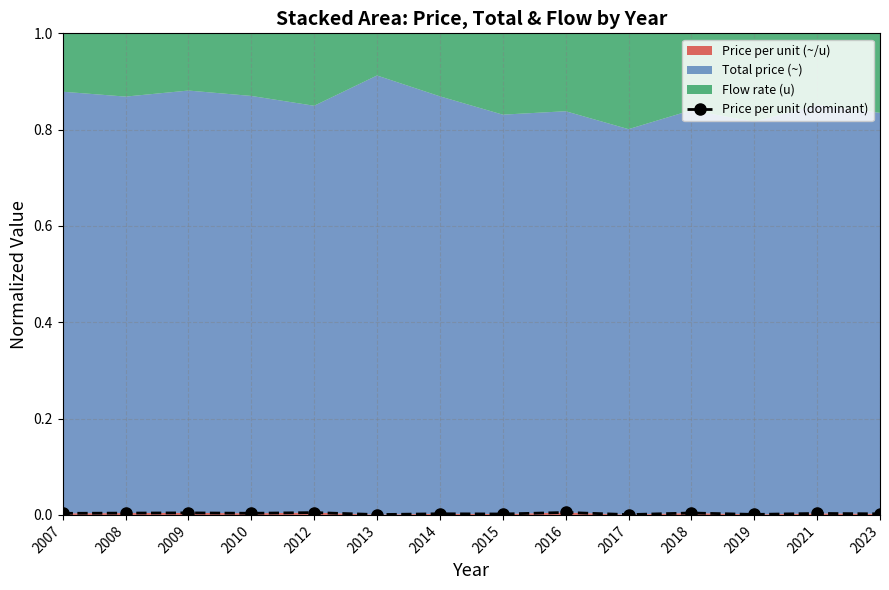

How many lines are shown in the chart?

1